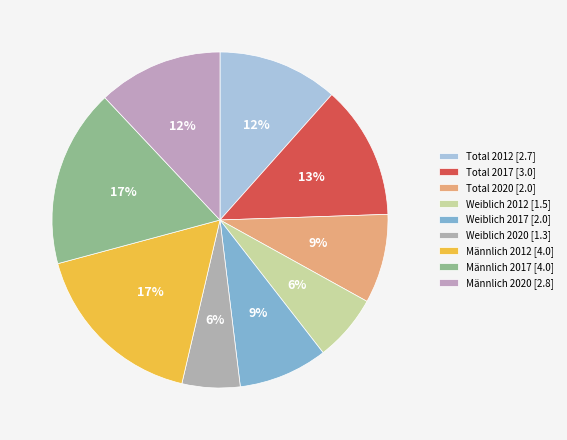

To the nearest percent, what percentage of the pie is Weiblich 2020 [1.3]?

6%